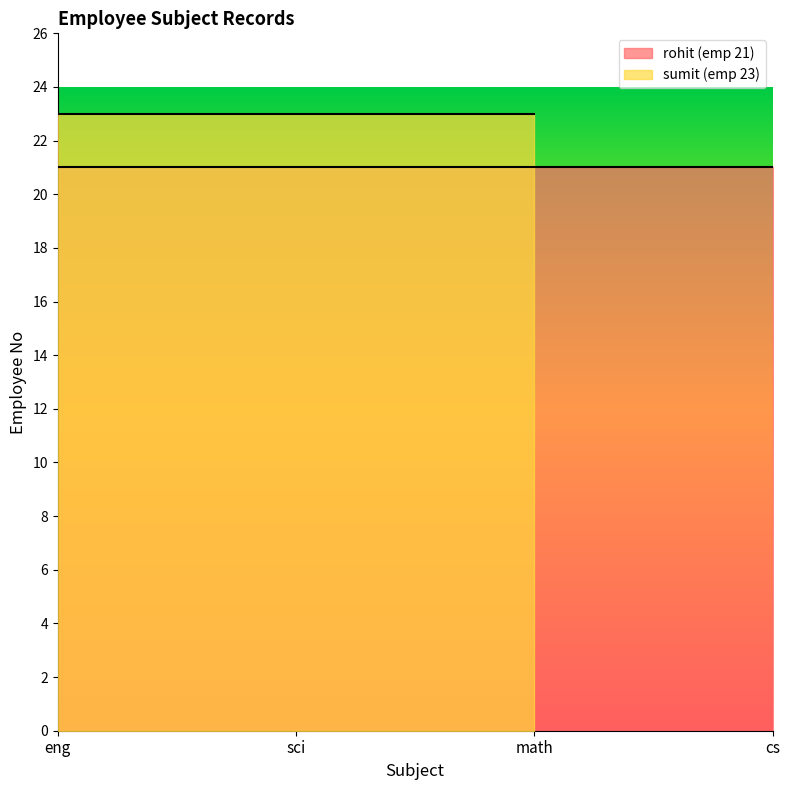

Which category has the highest value across all series?

eng